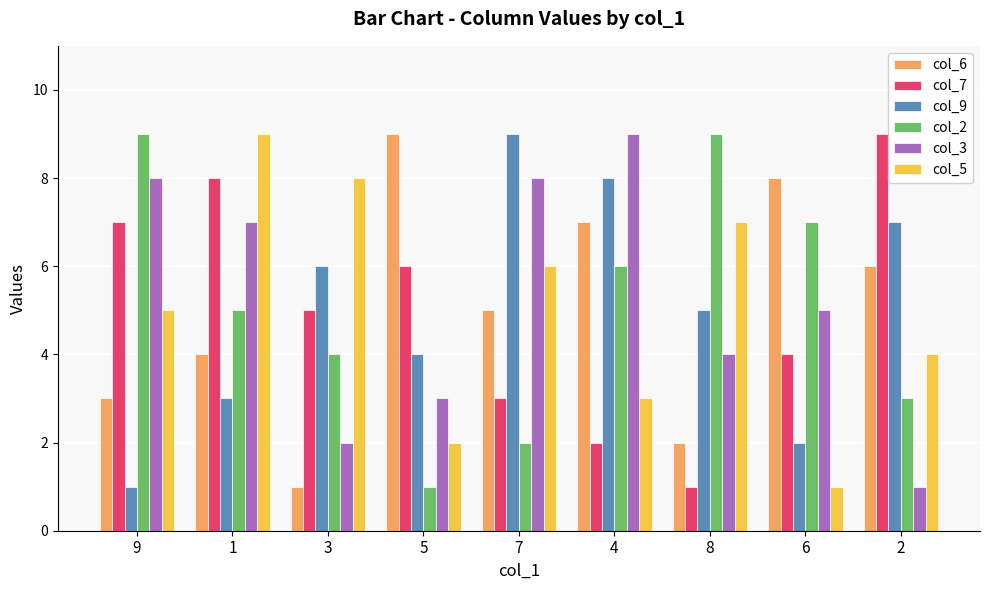

What is the value of the col_7 bar at the 9th from the left?

9